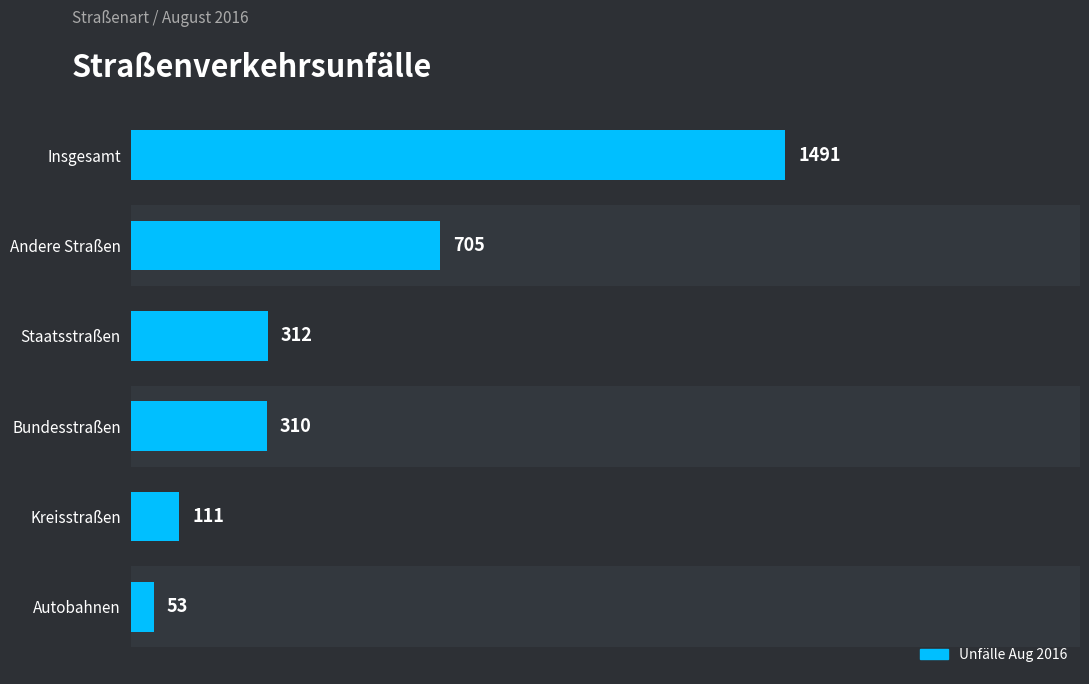

What is the average value?

497